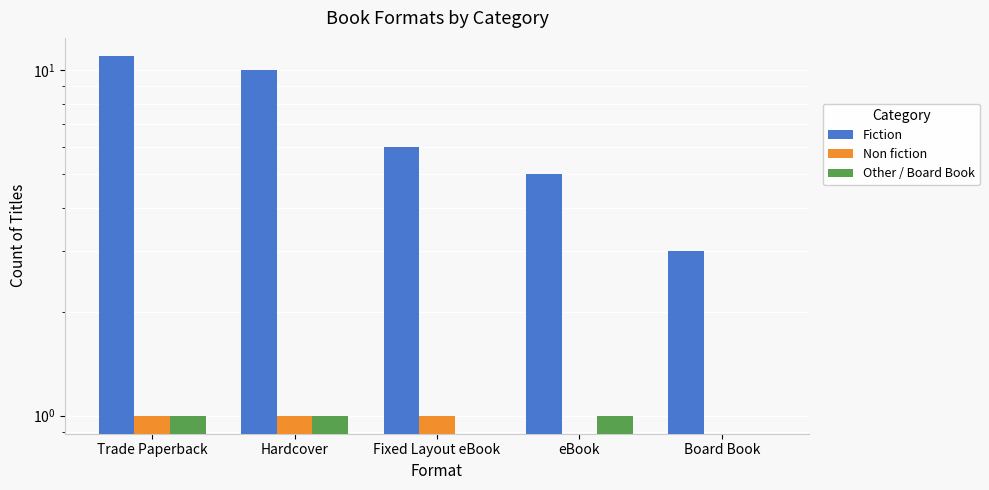

What position from the right is Trade Paperback?

5